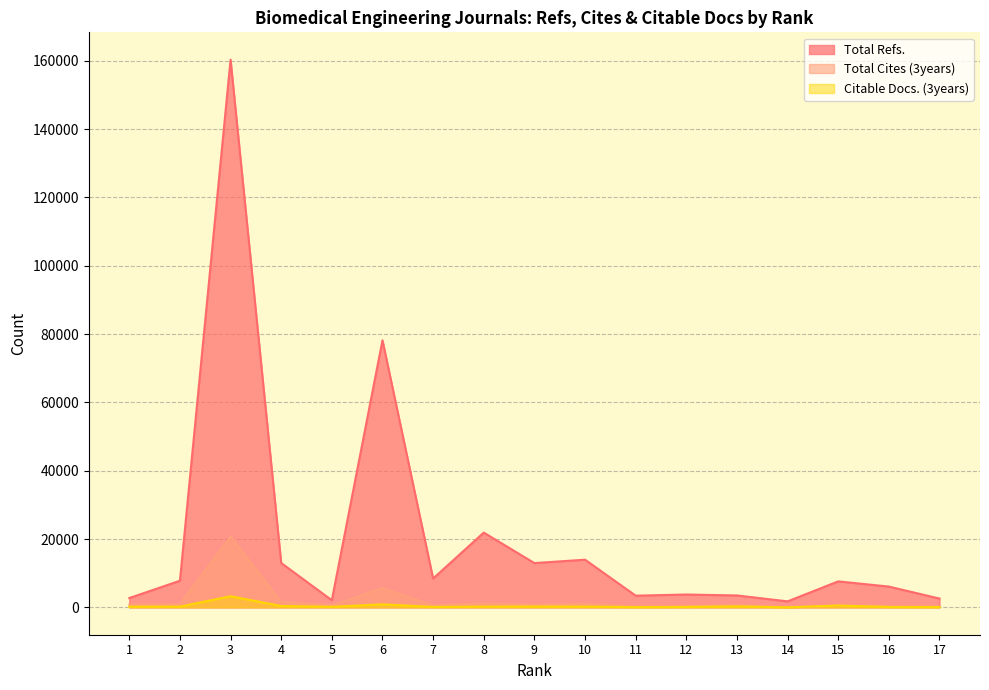

At how many categories does at least one series exceed 4793?

10